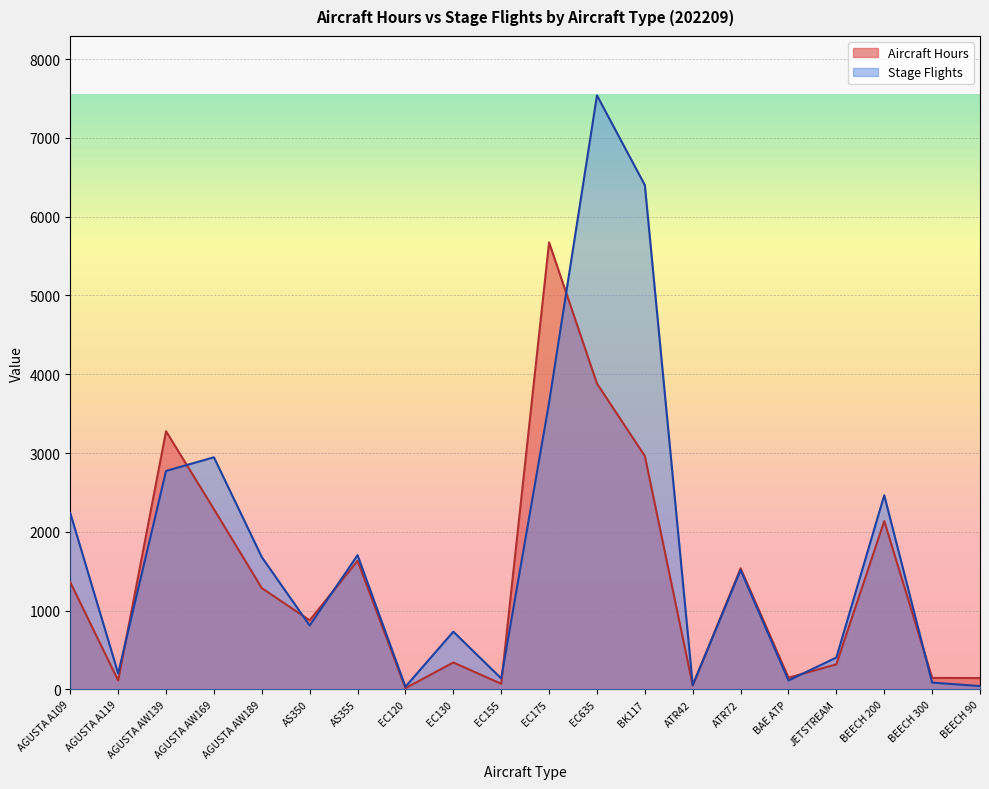

What is the label of the 18th point from the left?

BEECH 200